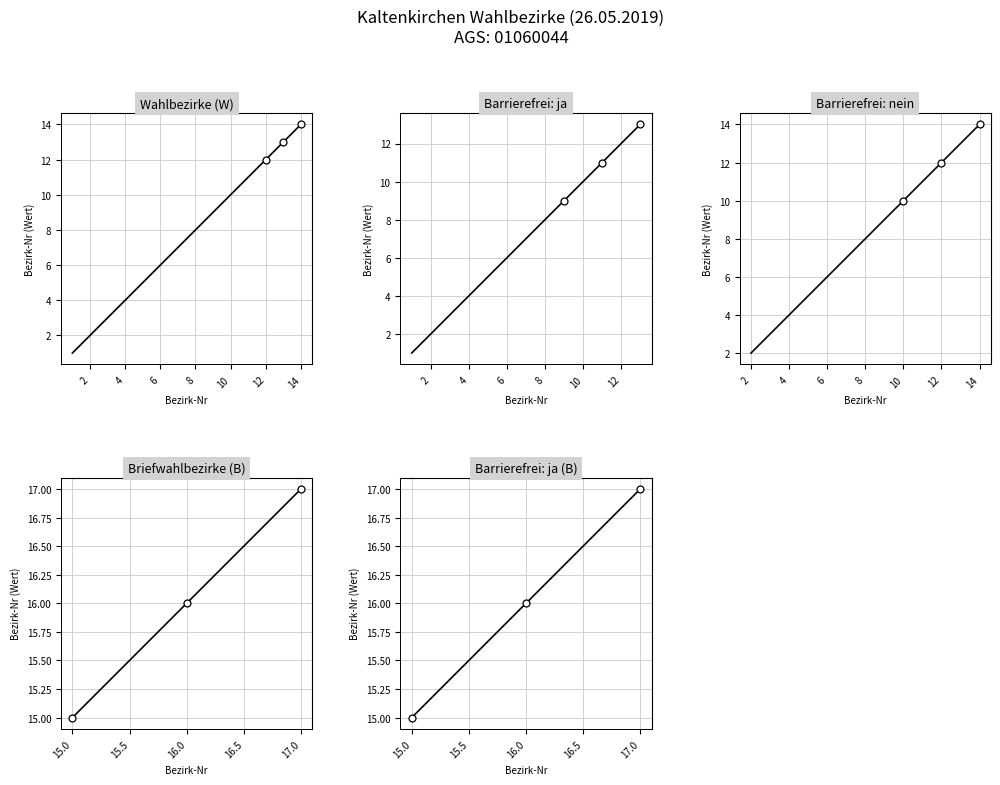

Between 14 and 10, which is larger?

14